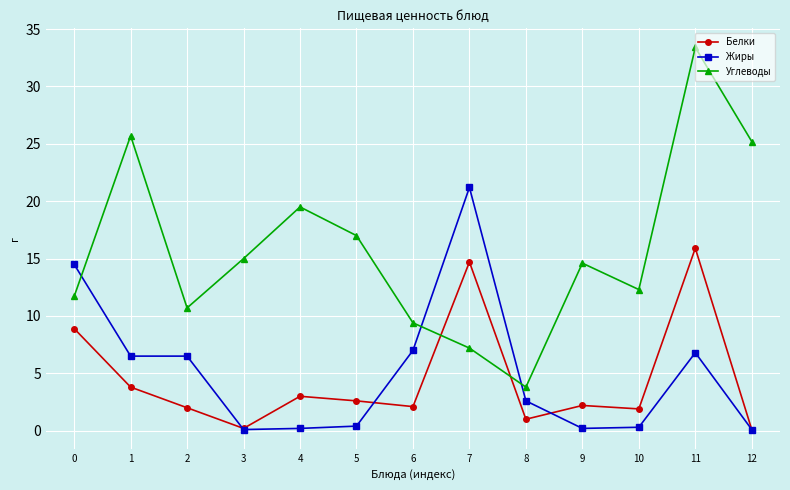

What is the value of the Жиры point at the 13th from the left?

0.1